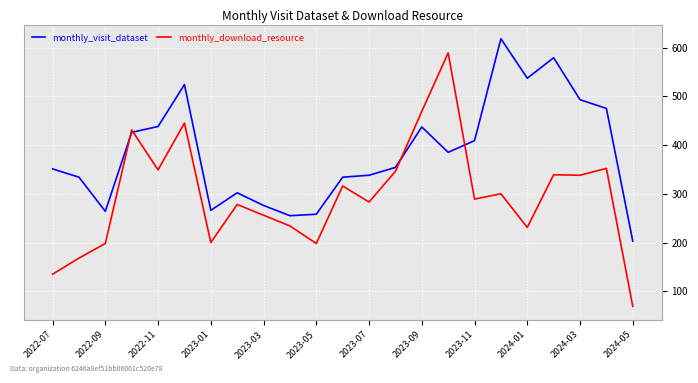

Which series has the widest spread of values?

monthly_download_resource